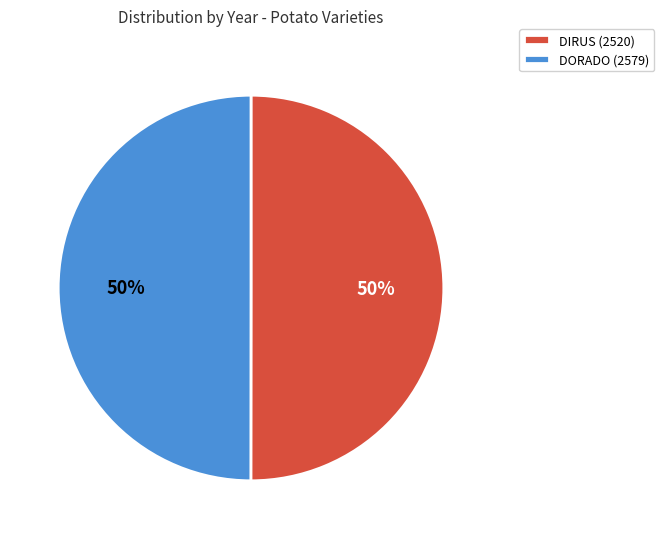

True or false: DORADO (2579) accounts for 43% of the total.

False